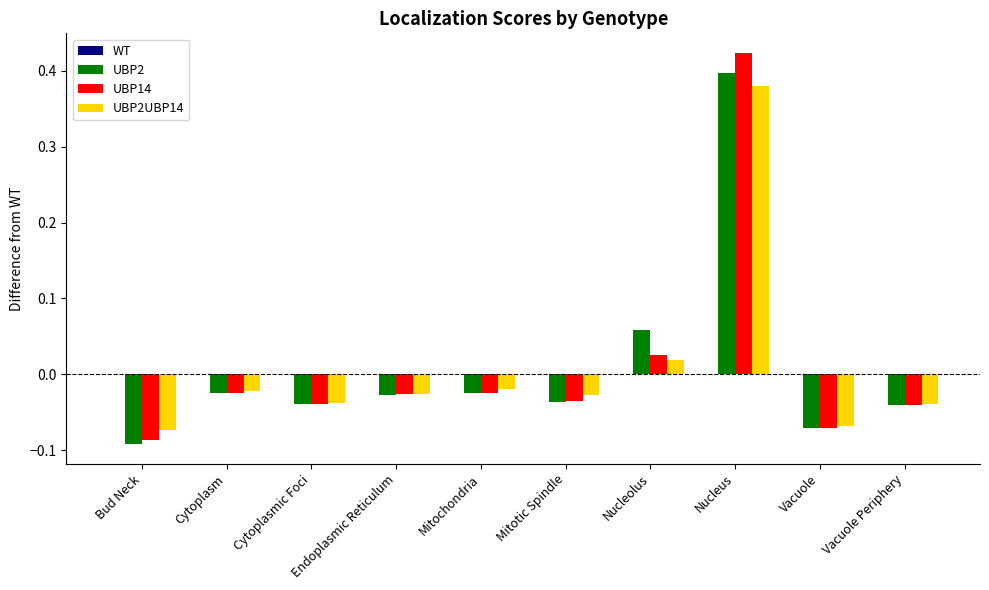

At how many categories does at least one series exceed 0?

2